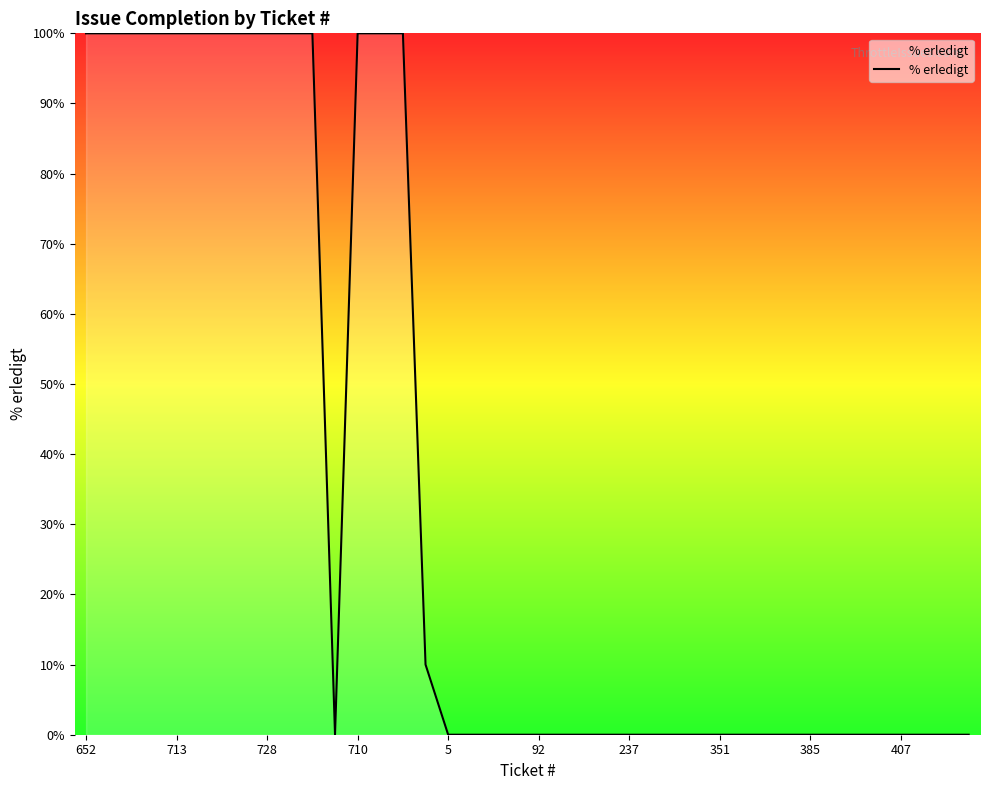

What is the maximum value shown in the chart?

100